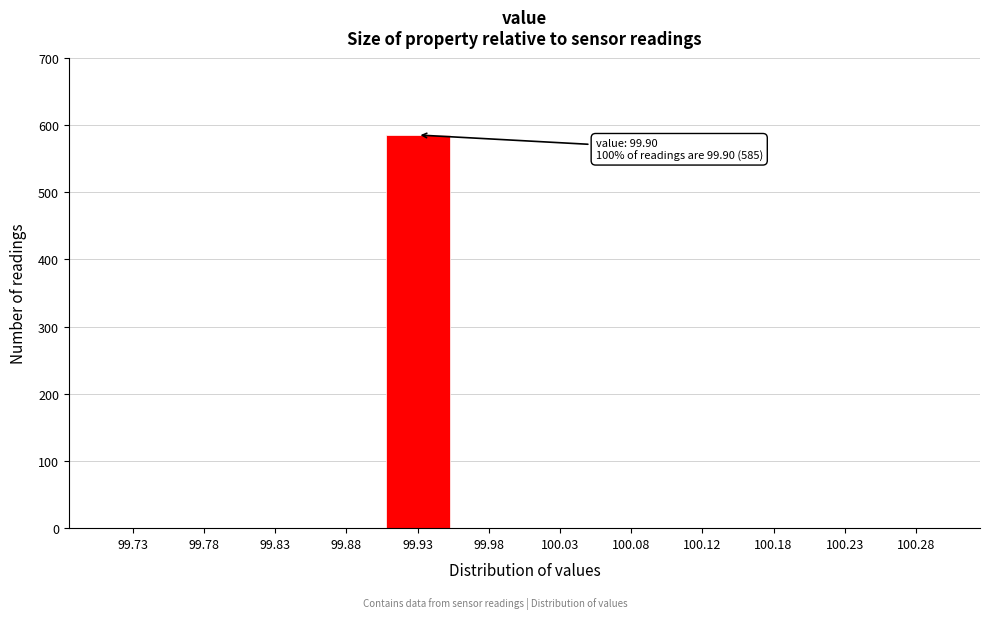

Reading left to right, transcribe all the data shown in this chart.

99.73=0	99.78=0	99.83=0	99.88=0	99.93=585	99.98=0	100.03=0	100.08=0	100.12=0	100.18=0	100.23=0	100.28=0